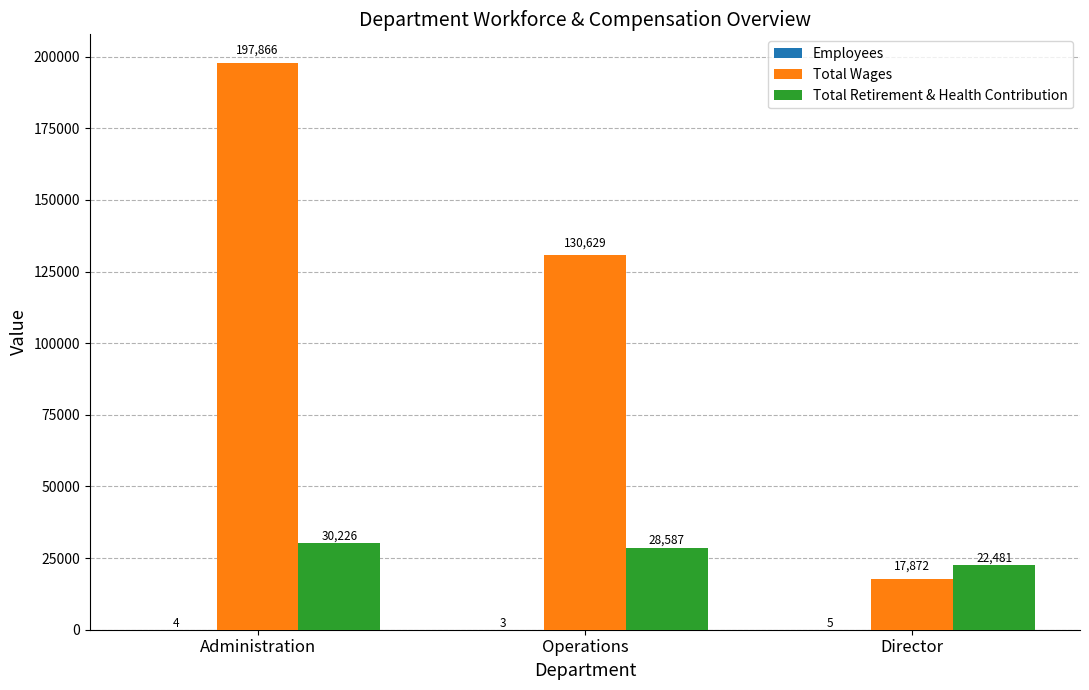

What is the sum of all Total Retirement & Health Contribution values?

81294